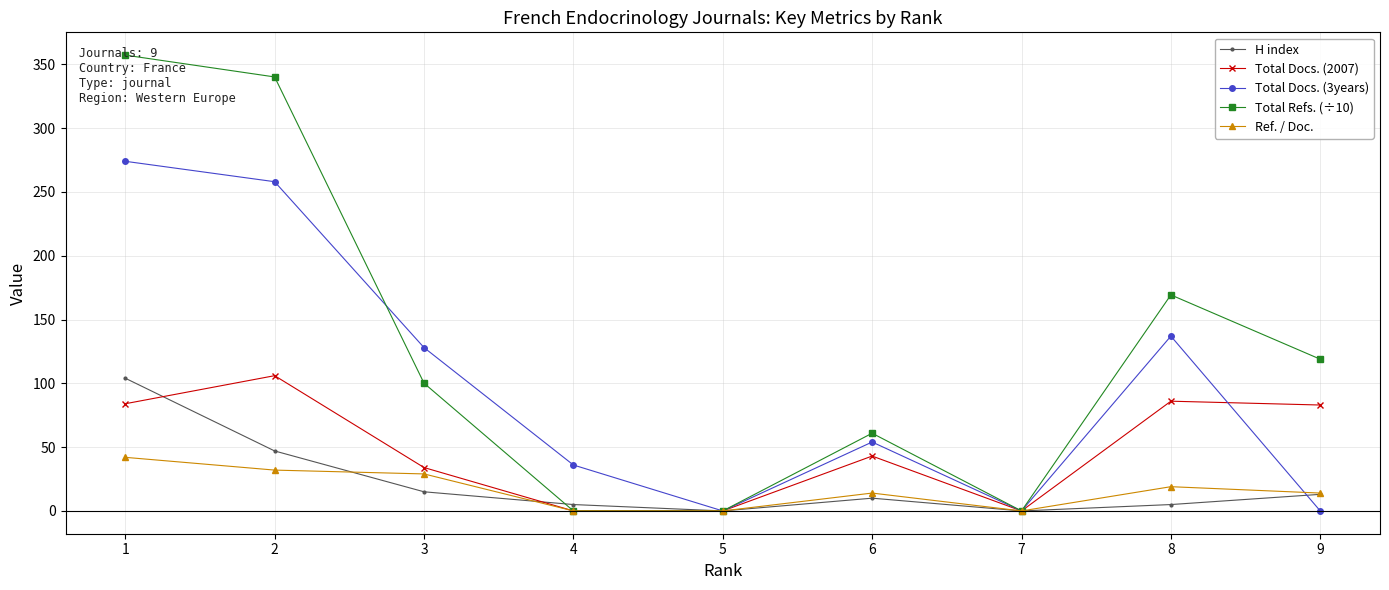

Which series changed the most between 2 and 6?

Total Refs. (÷10)